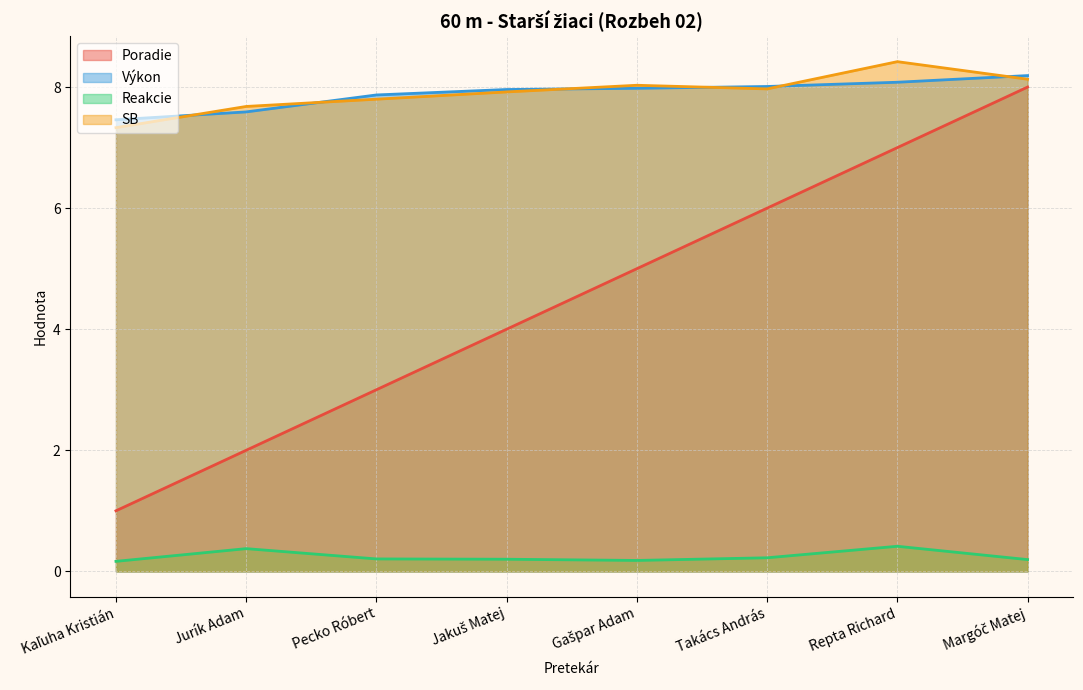

What is the approximate value of Reakcie at Jakuš Matej?

0.2